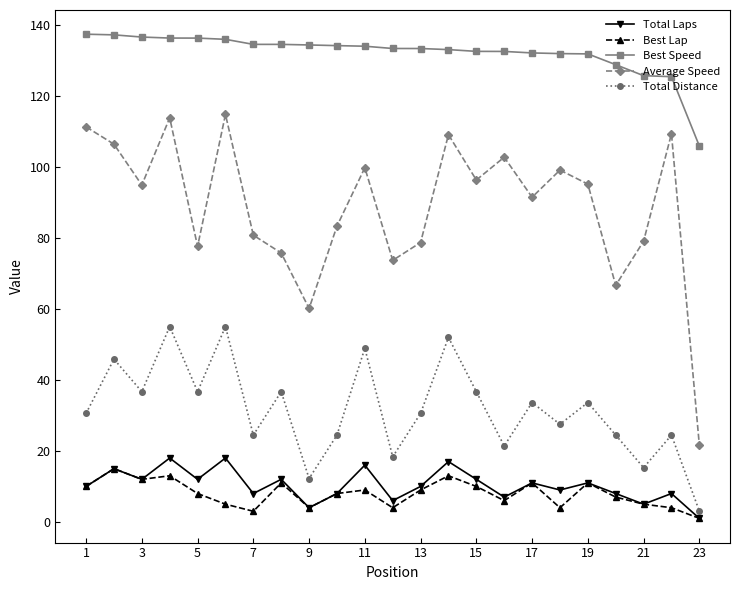

In Total Distance, how many points are higher than both neighbors (excluding endpoints)?

9